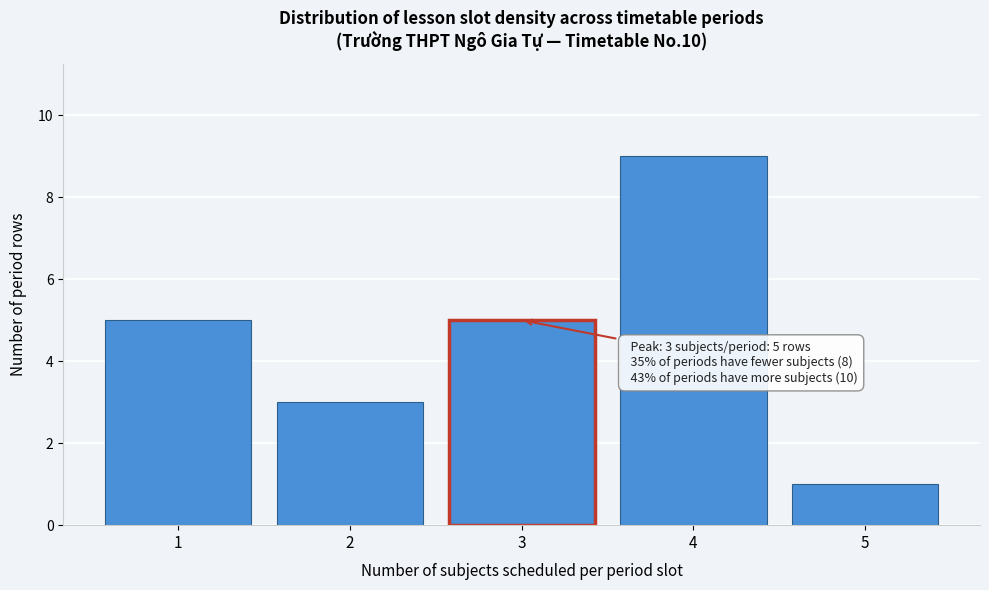

Over which range of the x-axis is the bar tallest?

3.5 to 4.5